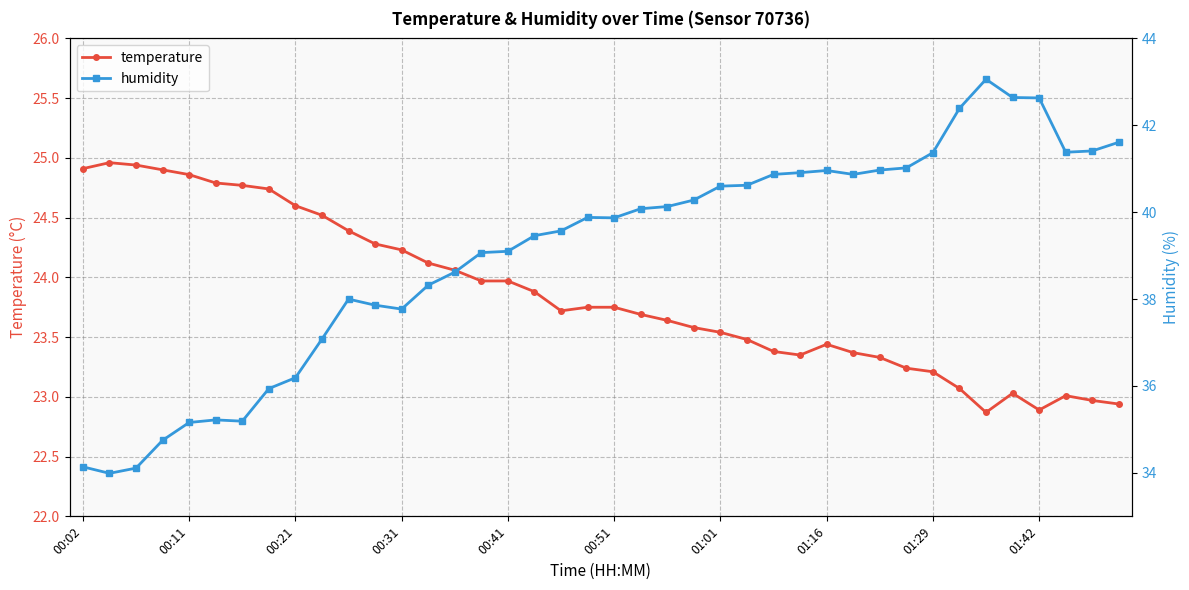

List the series in order of their overall mean, lowest first.

temperature, humidity